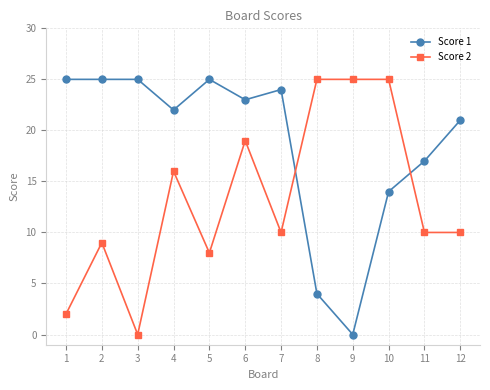

True or false: Score 1 has more than 1 interior local peaks.

True